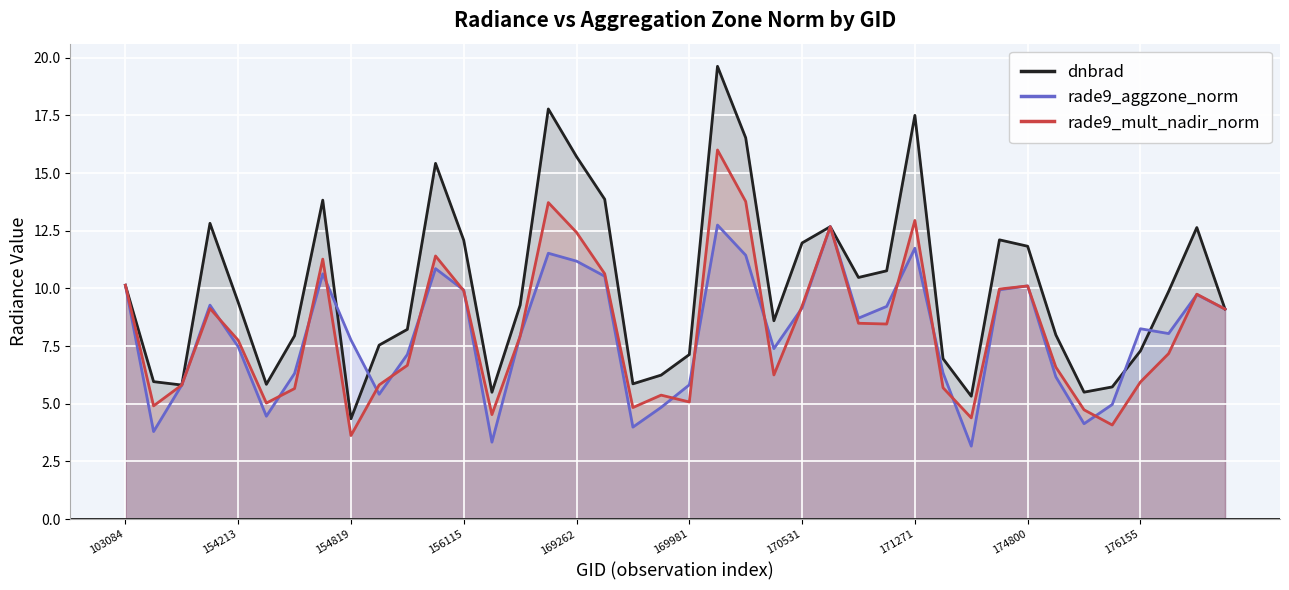

Is the value of dnbrad at 21 greater than the value of rade9_aggzone_norm at 11?

Yes